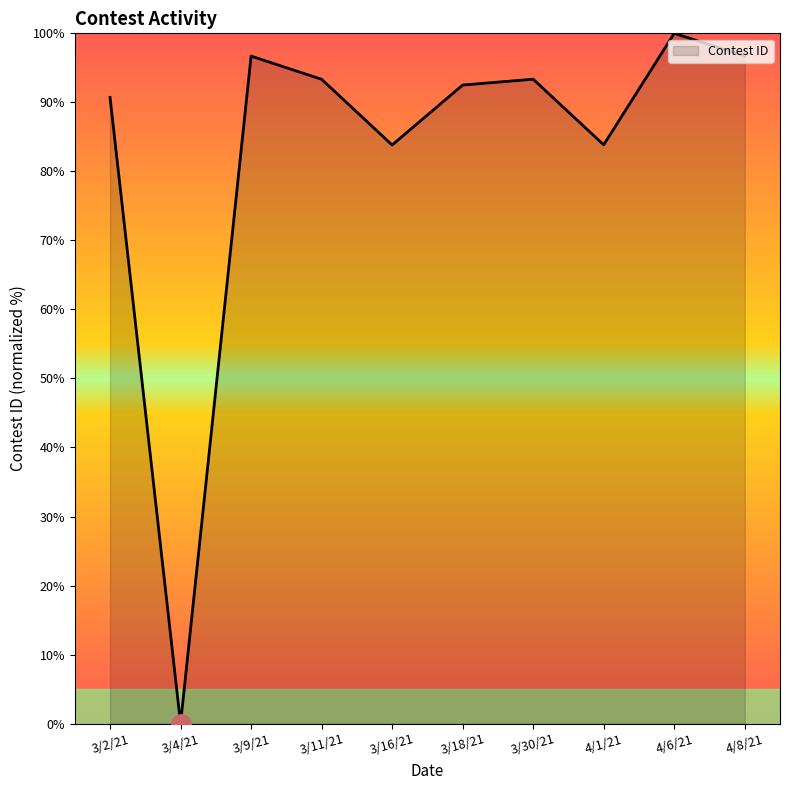

What position from the right is 3/11/21?

7